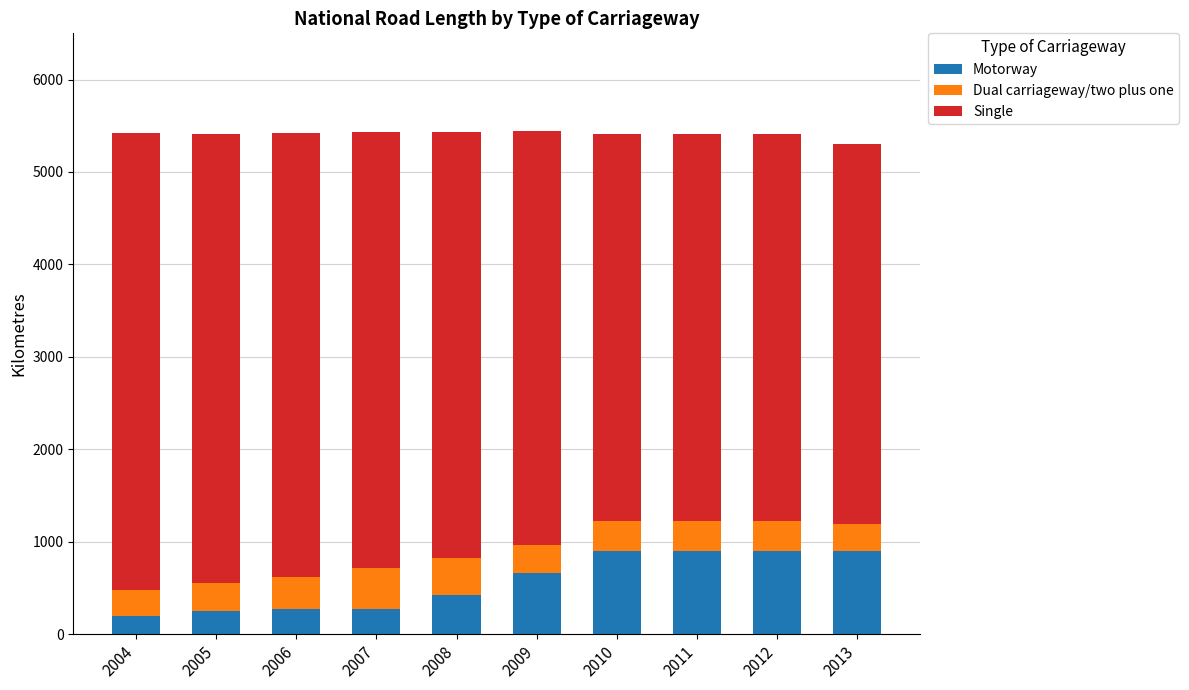

What is the total value across all series at 2009?

5444